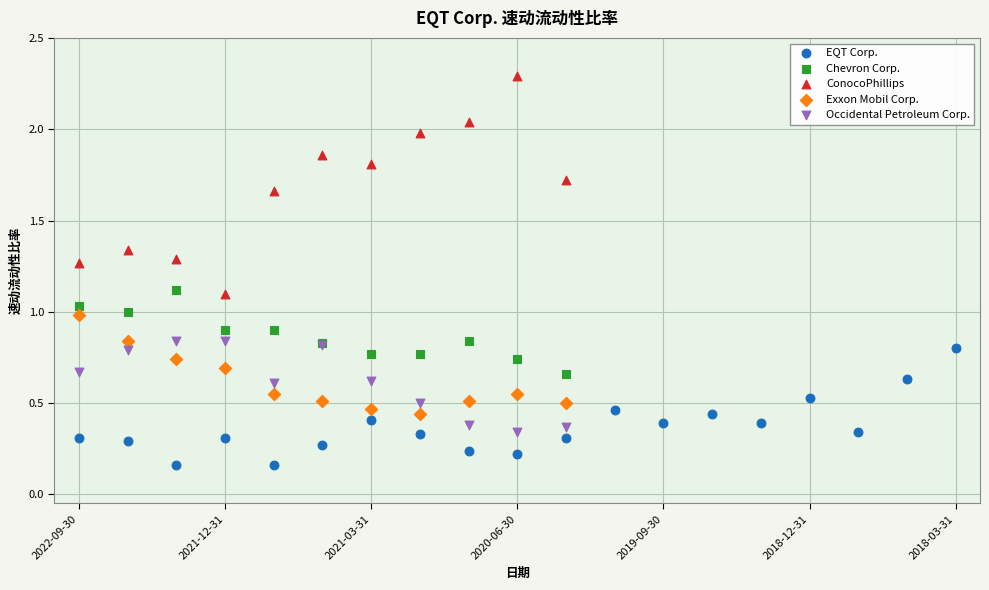

Which series has the largest Y range (max minus min)?

ConocoPhillips